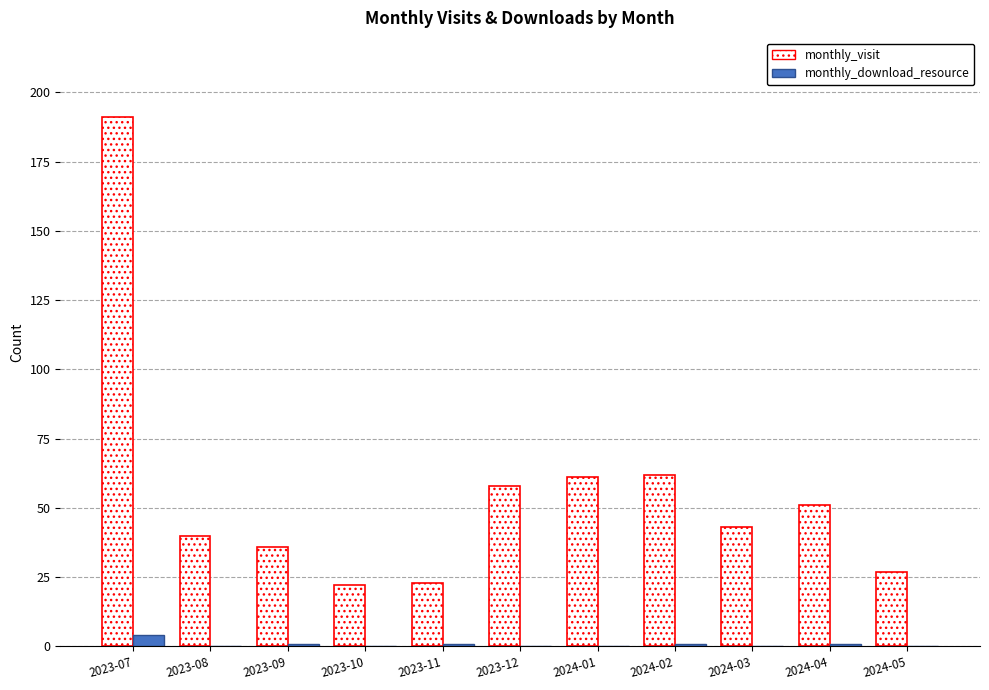

What are all the series names shown in the legend?

monthly_visit, monthly_download_resource